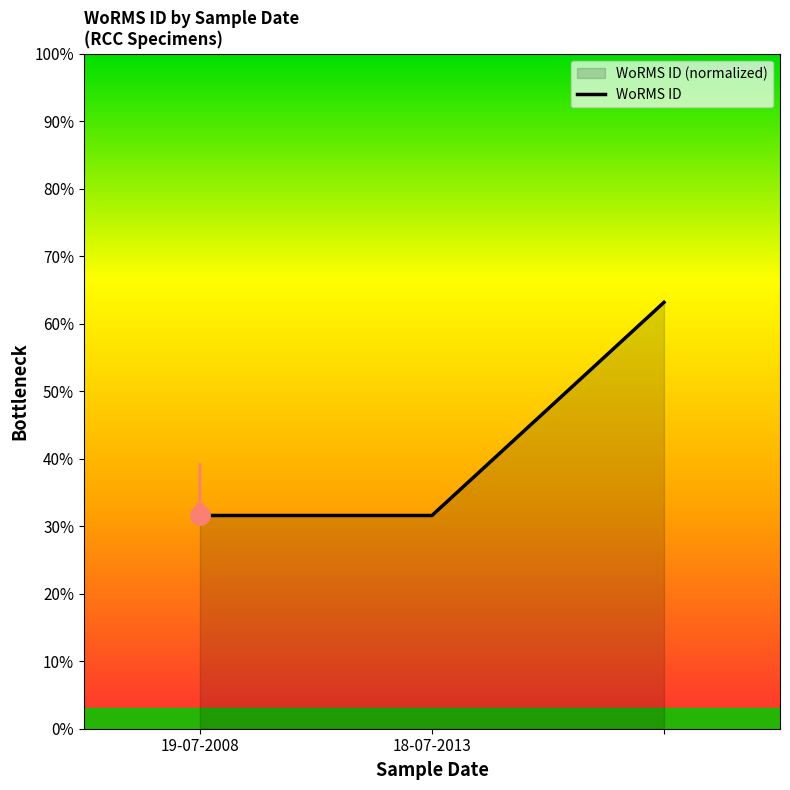

List the labels in order of value, smallest first.

19-07-2008, 18-07-2013, 